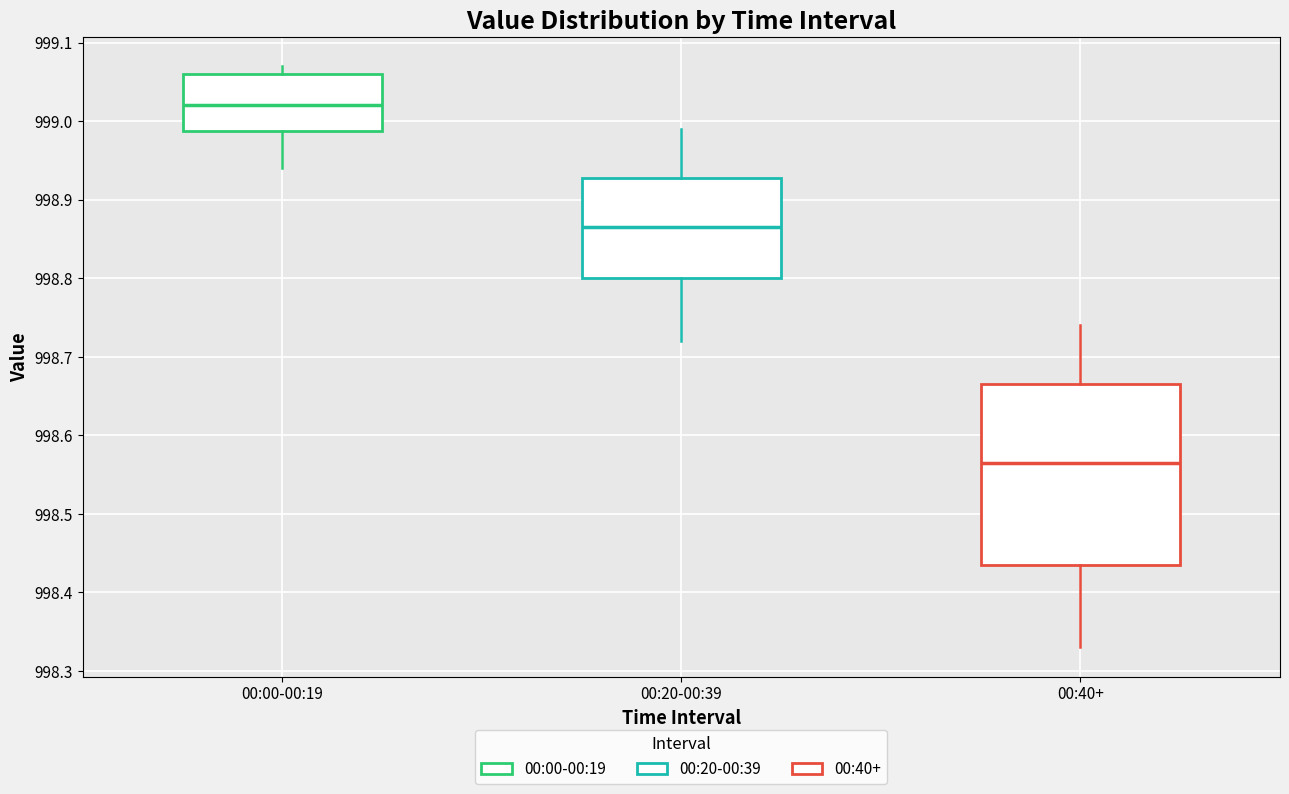

Comparing the boxes themselves (not the whiskers), which one is the tallest?

00:40+